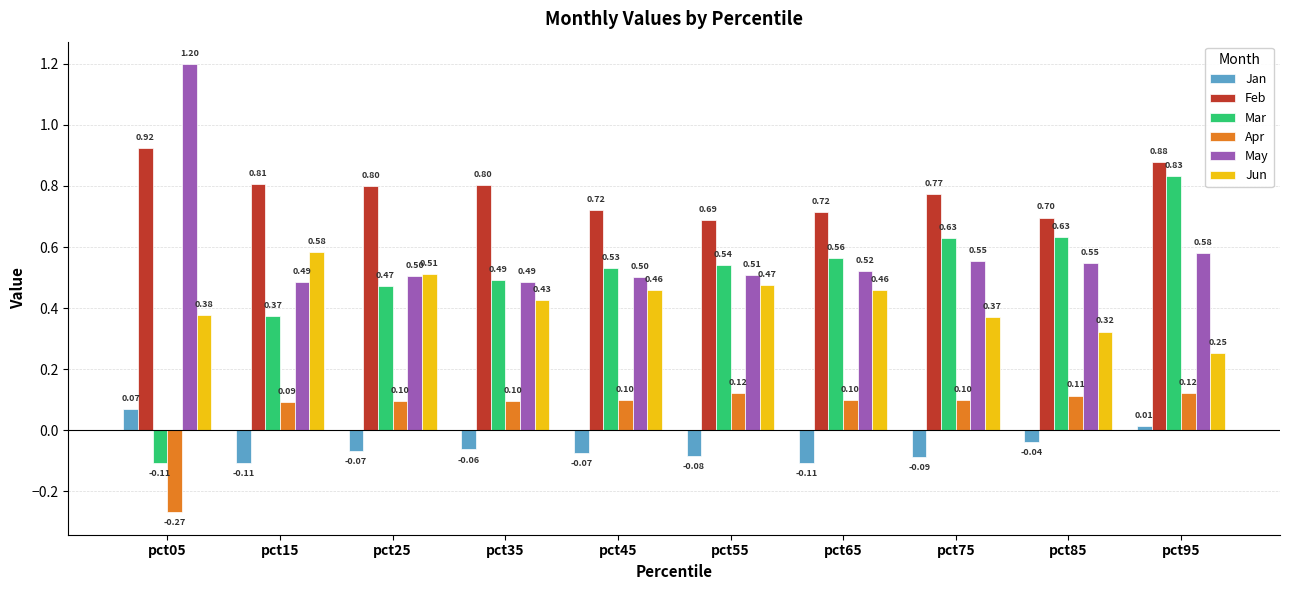

Where does the Jan series first go above 0?

pct05